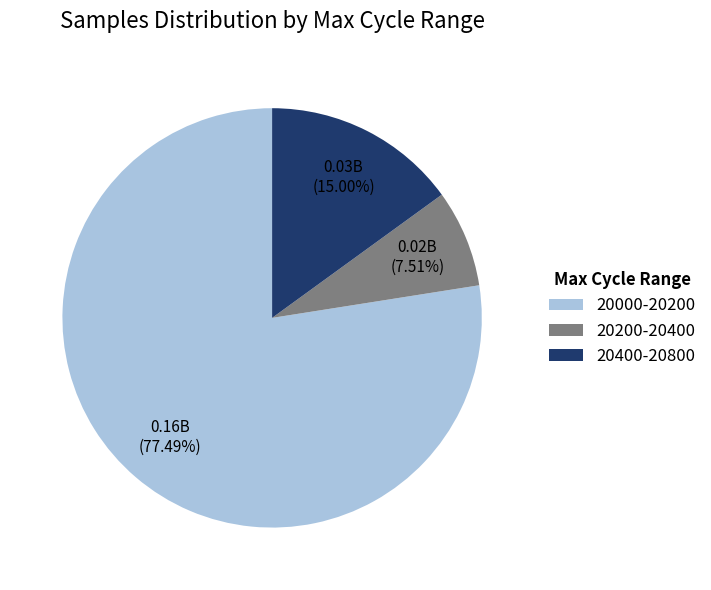

Count the number of slices in the pie.

3